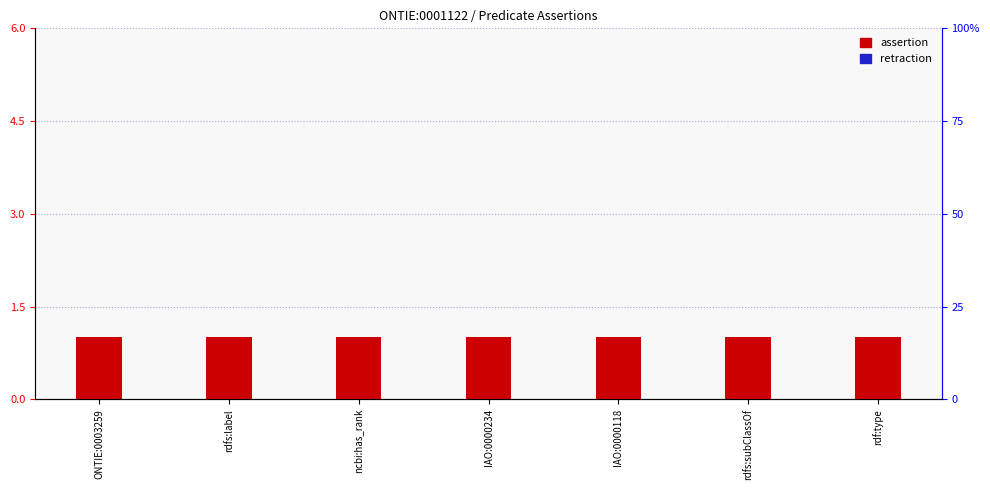

Is the value of retraction at IAO:0000118 greater than the value of assertion at ONTIE:0003259?

No